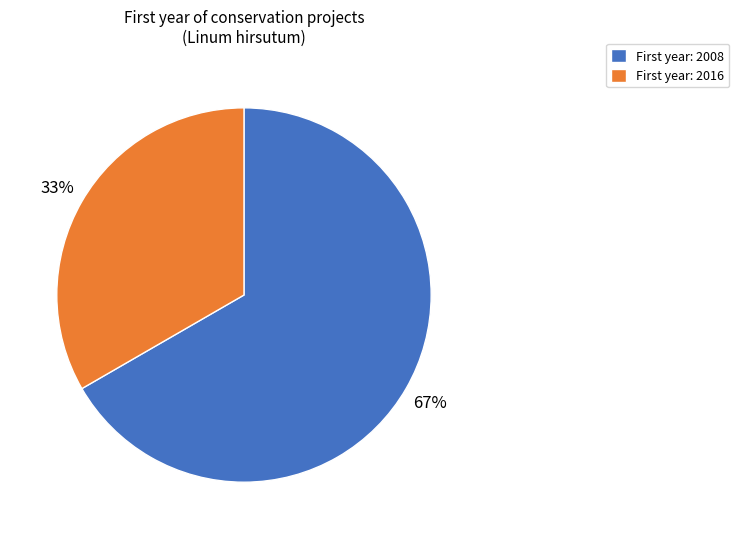

To the nearest percent, what is the average slice percentage?

50%